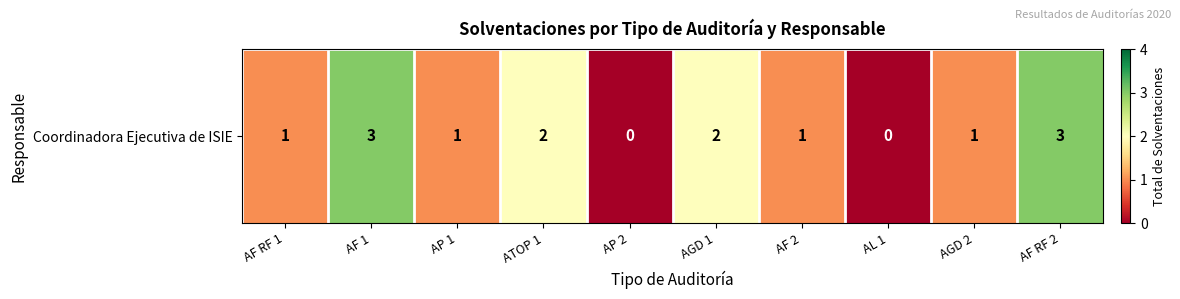

Approximately how many times larger is the value at AF RF 1 compared to AGD 1?

0.5